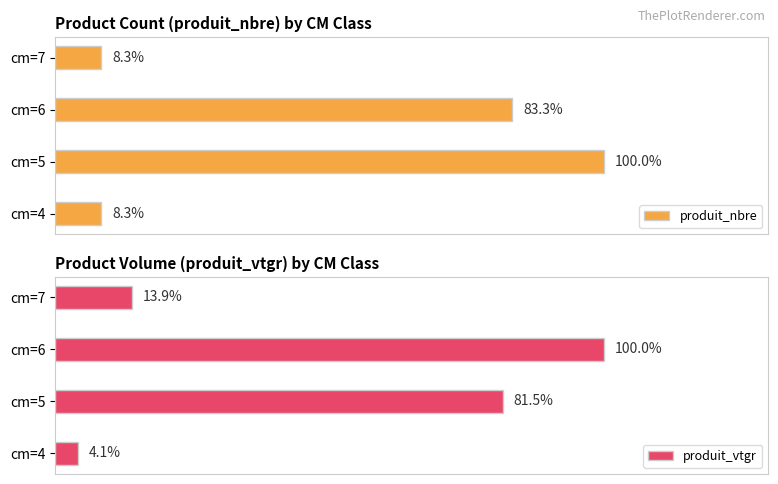

Is the value of produit_vtgr at cm=4 greater than the value of produit_nbre at cm=4?

No